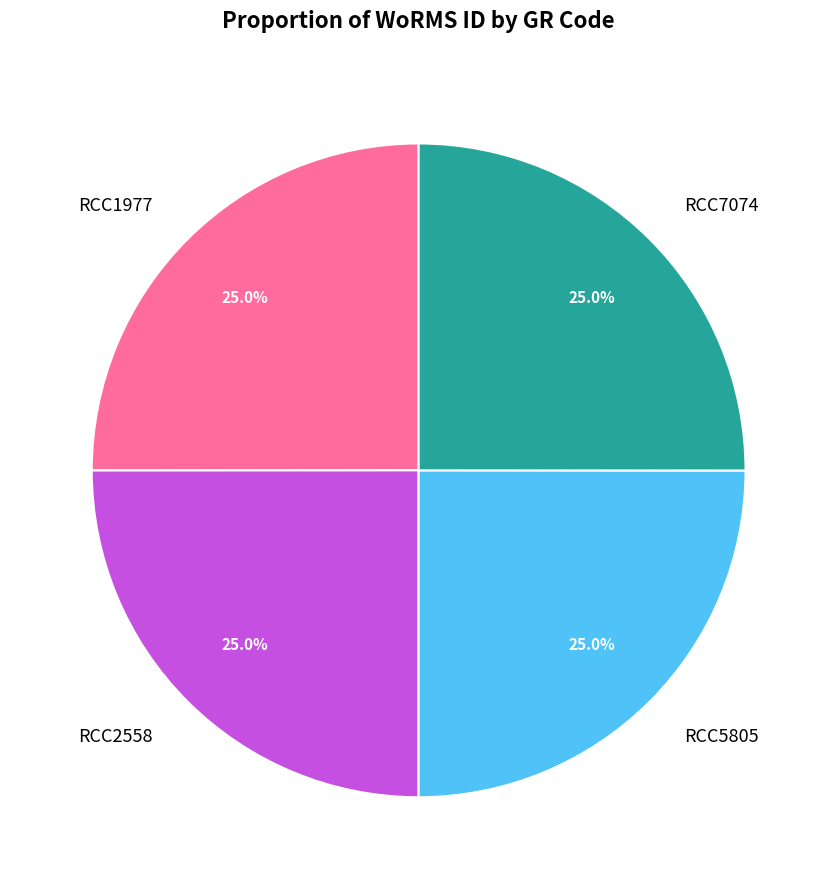

Is RCC5805 the majority of the pie?

No